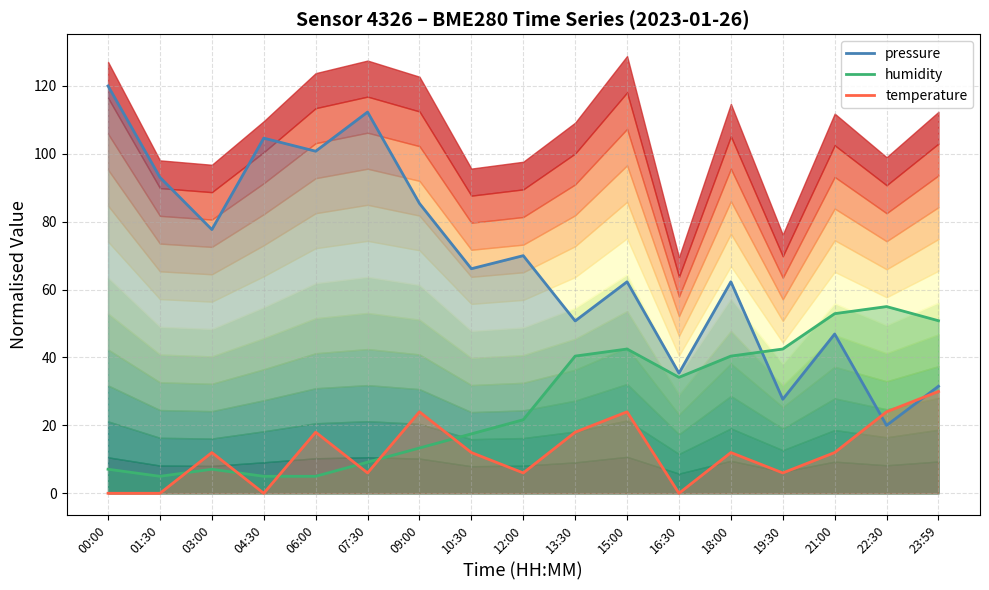

What is the difference between the maximum and minimum values in the humidity series?

50.0